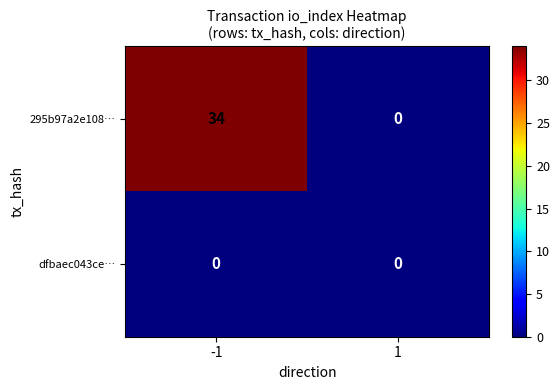

What is the maximum value shown in the chart?

34